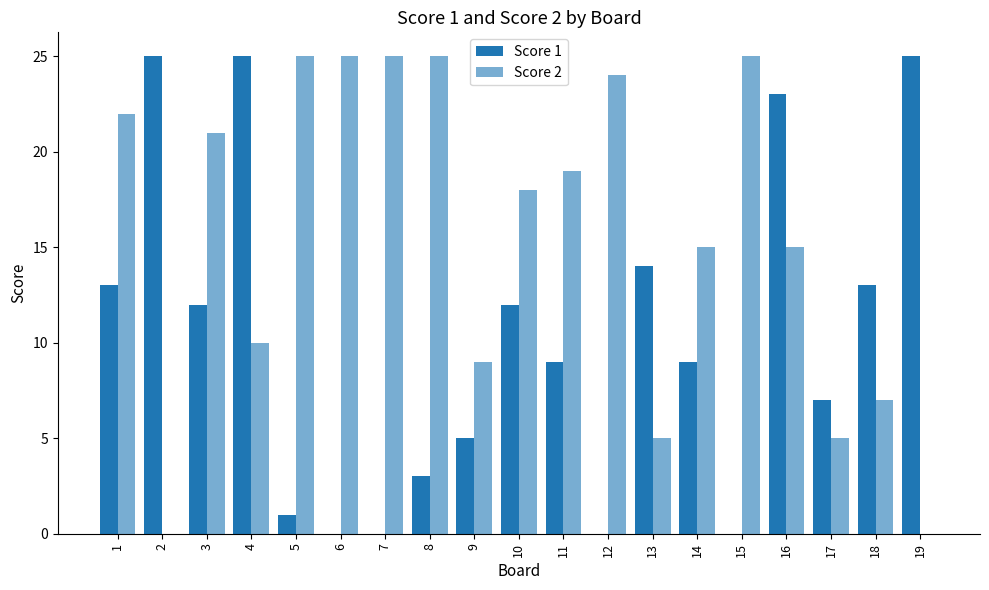

What is the highest value of the Score 1 series?

25